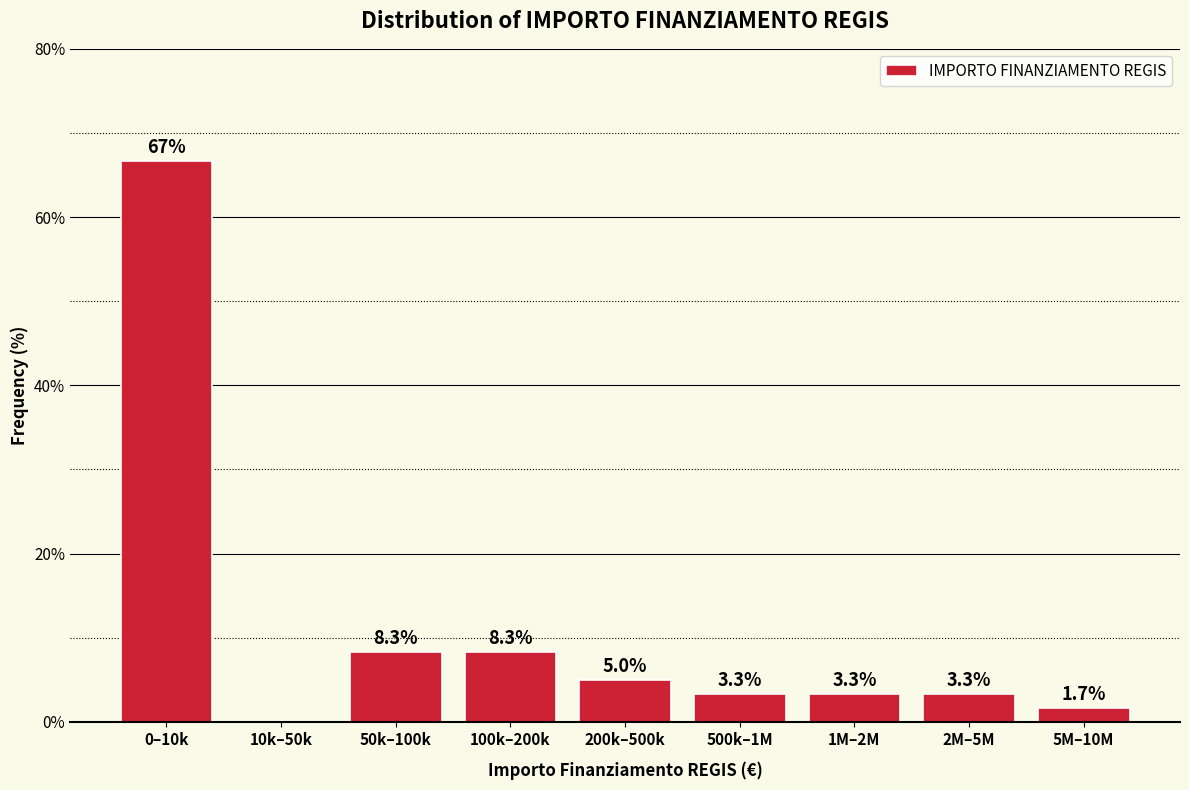

Reading left to right, list all the values displayed in this chart.

0–10k=66.7	10k–50k=0.0	50k–100k=8.3	100k–200k=8.3	200k–500k=5.0	500k–1M=3.3	1M–2M=3.3	2M–5M=3.3	5M–10M=1.7